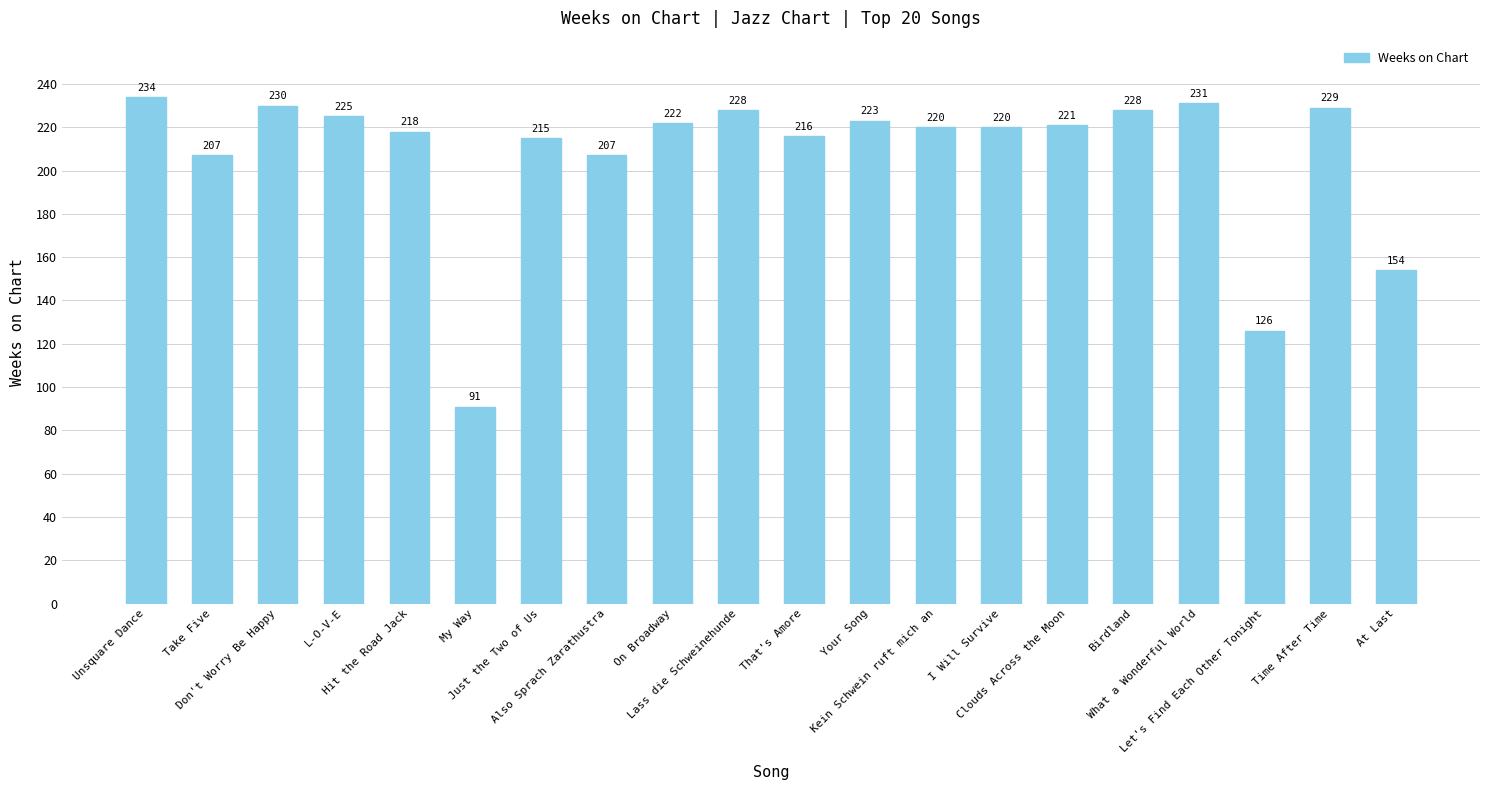

Count the number of categories in the chart.

20